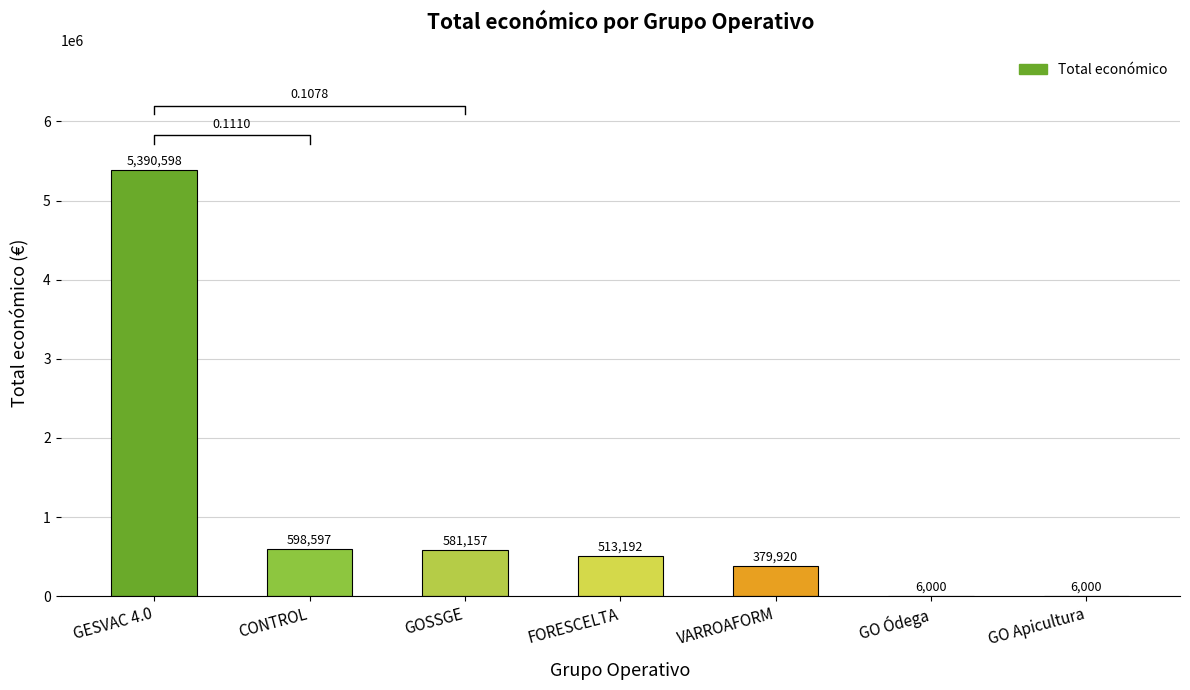

What is the difference between the second highest and second lowest values?

592597